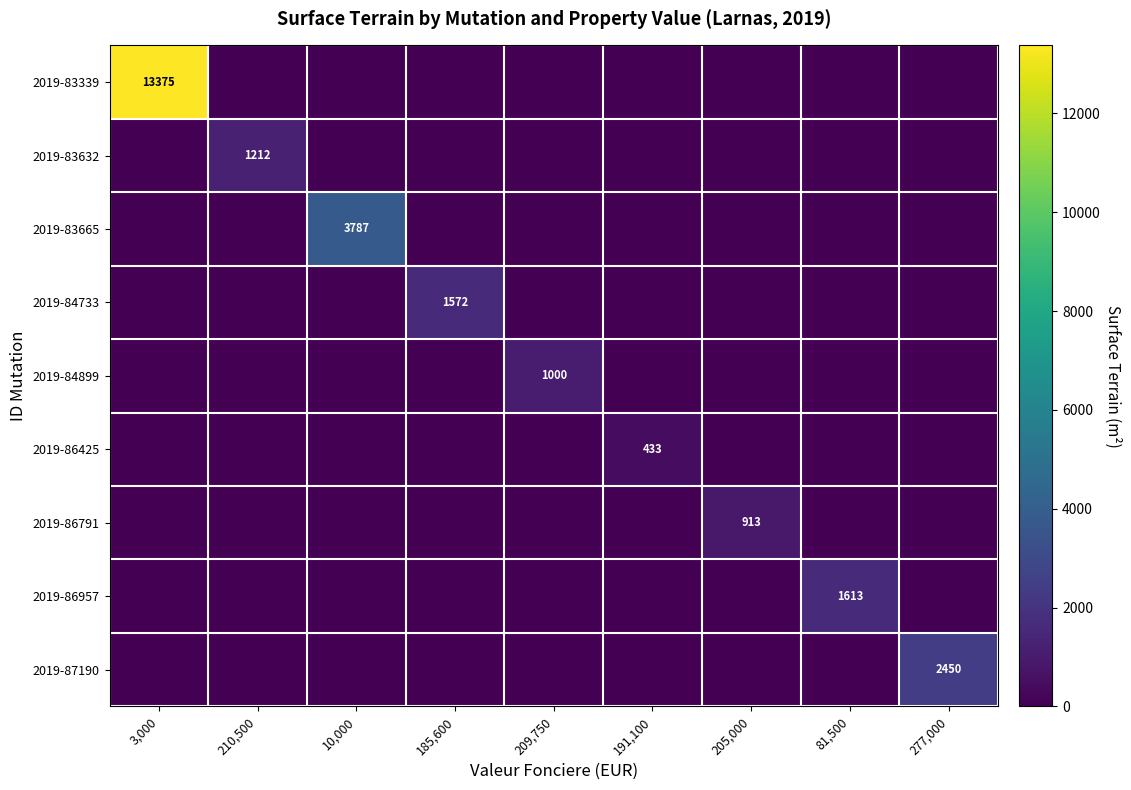

How many values in 2019-86791 are above zero?

1